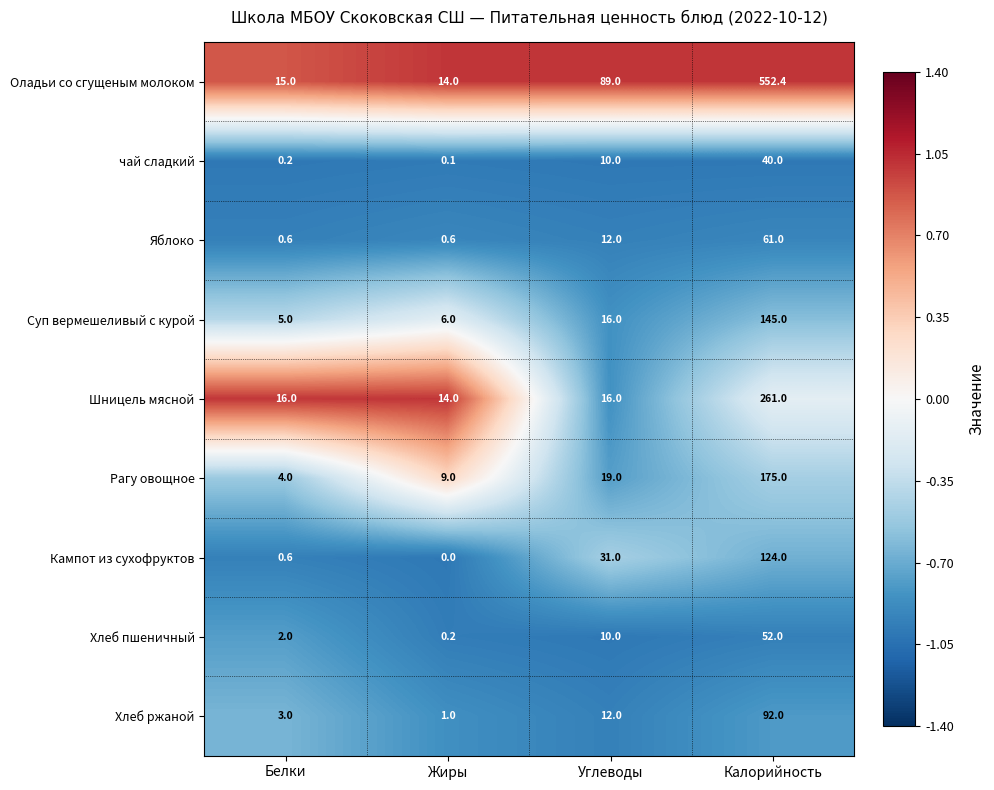

At which label is Суп вермешеливый с курой closest to 75?

Углеводы